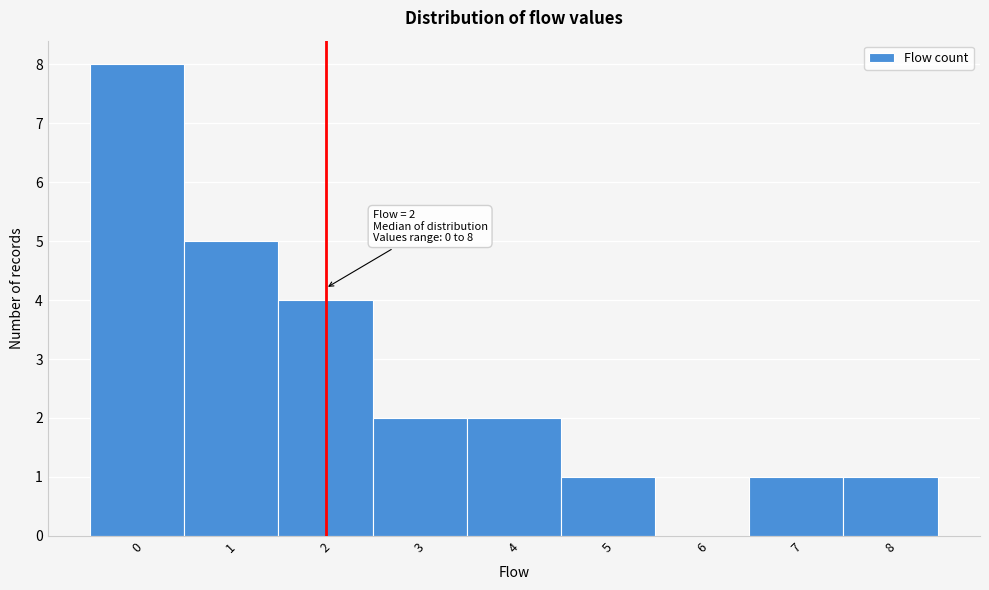

Over which range of the x-axis is the bar tallest?

-0.5 to 0.5